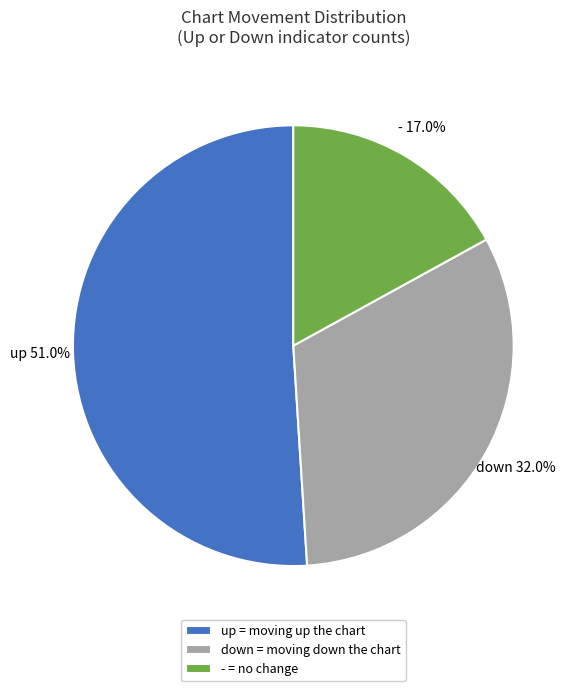

Does down represent more than half of the total?

No